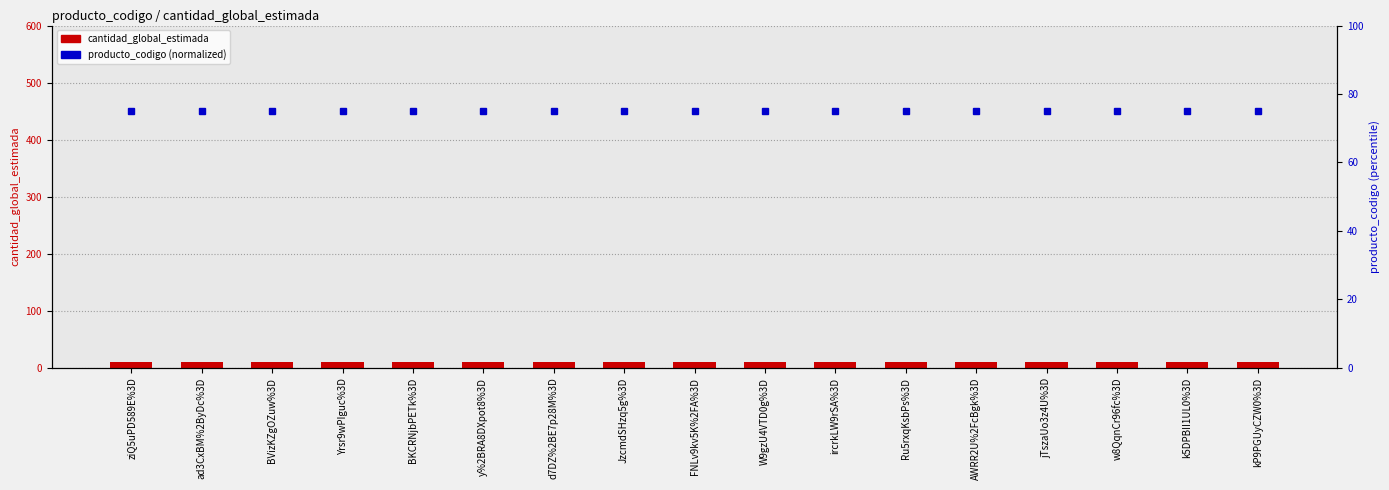

List the series in order of their peak value, highest first.

producto_codigo (normalized), cantidad_global_estimada